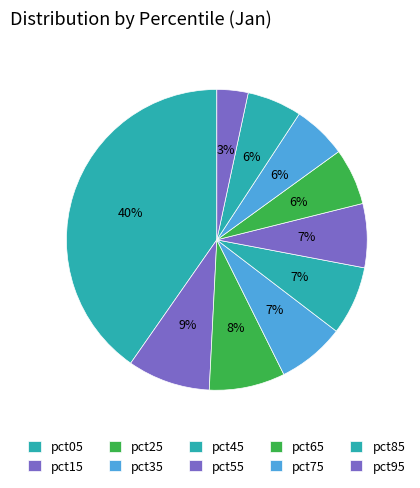

What percentage is the pct35 slice, to the nearest percent?

7%